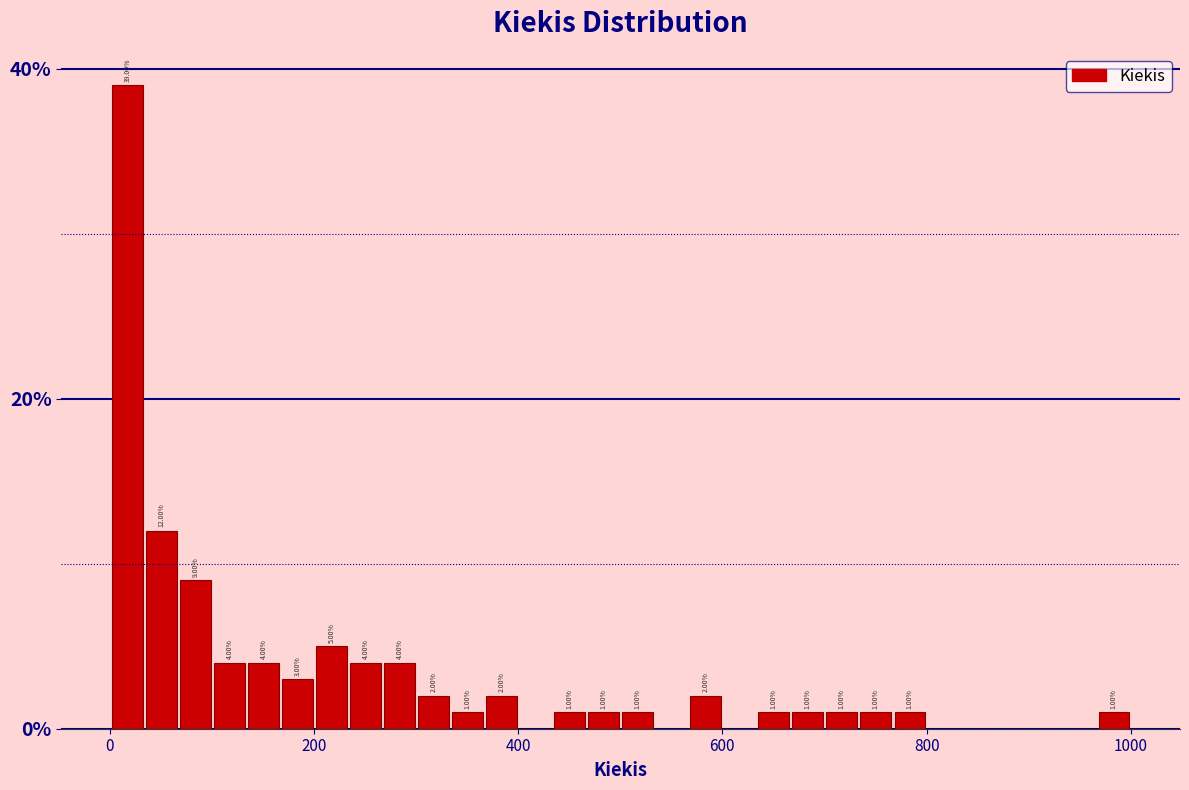

Around what value on the x-axis is the tallest bar? Give the approximate position of its centre, as read against the axis.

20